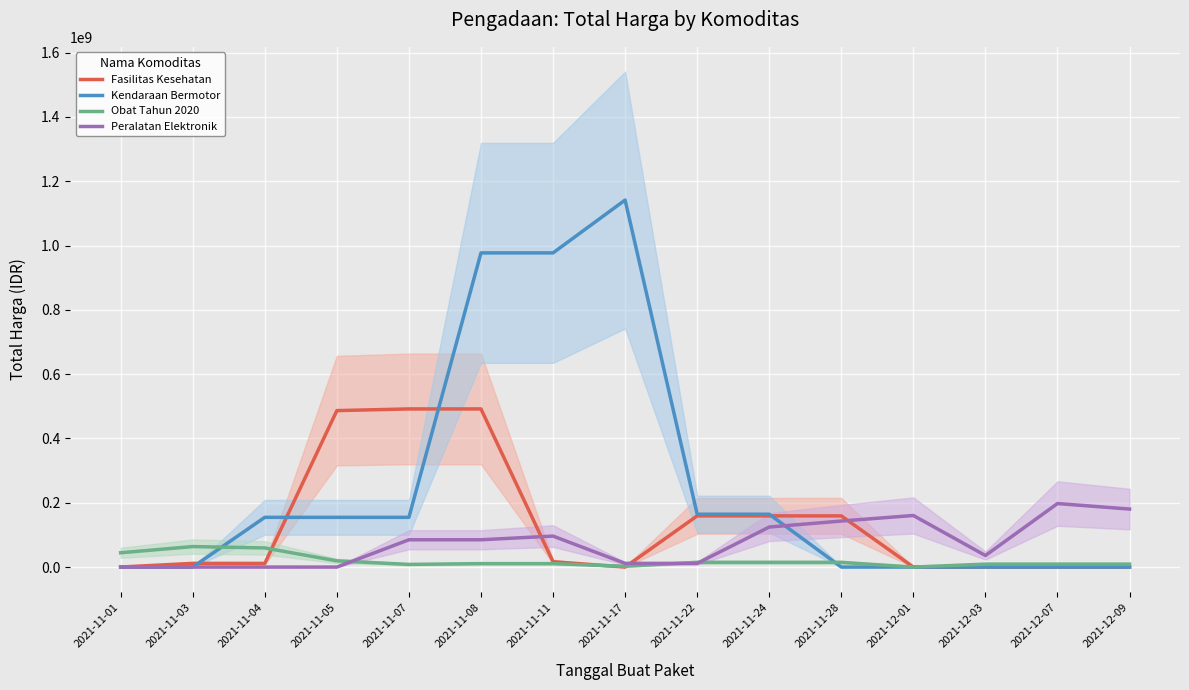

What is the difference between the Kendaraan Bermotor values at 2021-11-11 and 2021-11-24?

812854000.0